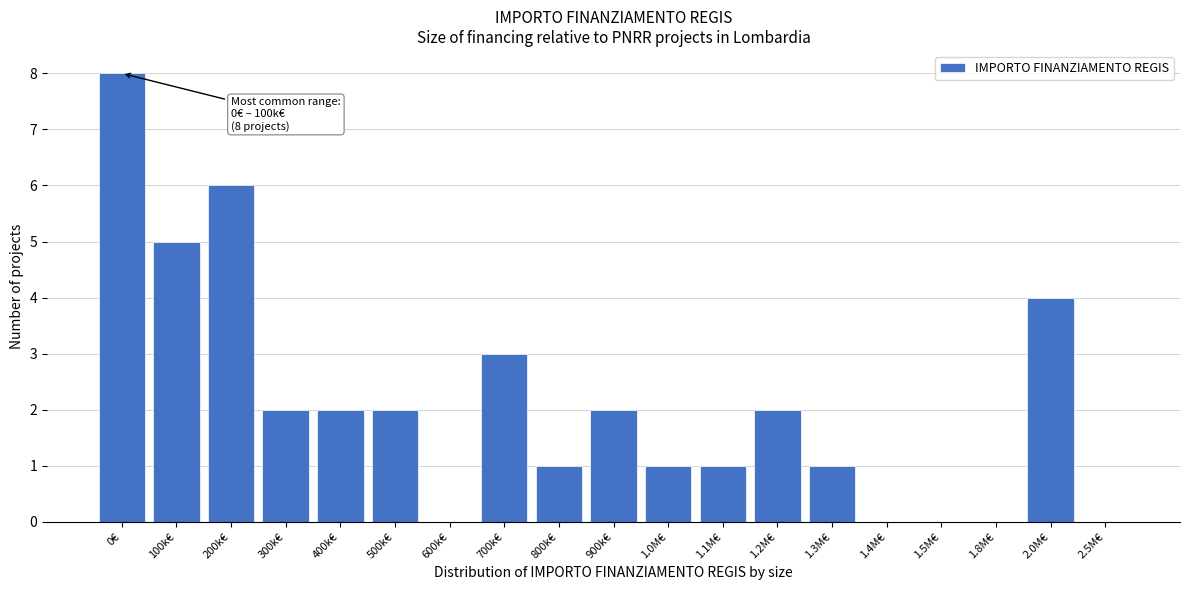

Reading left to right, list all the values displayed in this chart.

0€=8	100k€=5	200k€=6	300k€=2	400k€=2	500k€=2	600k€=0	700k€=3	800k€=1	900k€=2	1.0M€=1	1.1M€=1	1.2M€=2	1.3M€=1	1.4M€=0	1.5M€=0	1.8M€=0	2.0M€=4	2.5M€=0